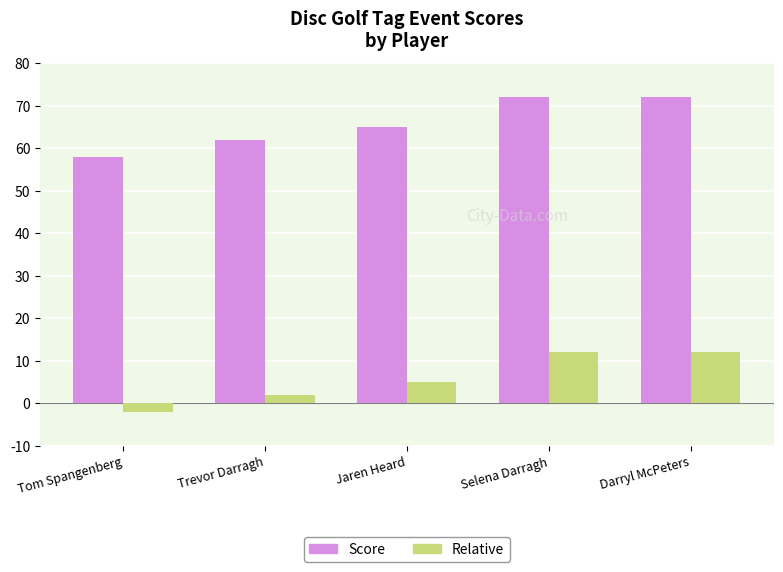

What is the spread (max minus min) of values at Darryl McPeters?

60